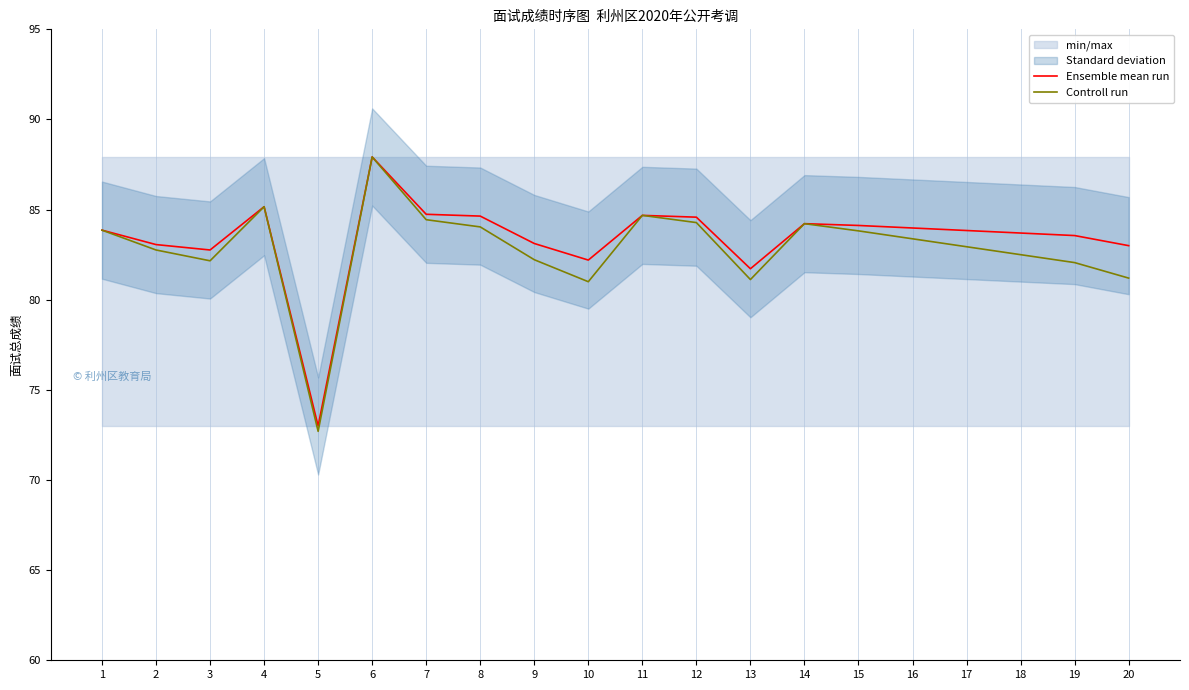

Read the Controll run value at 14.

84.2